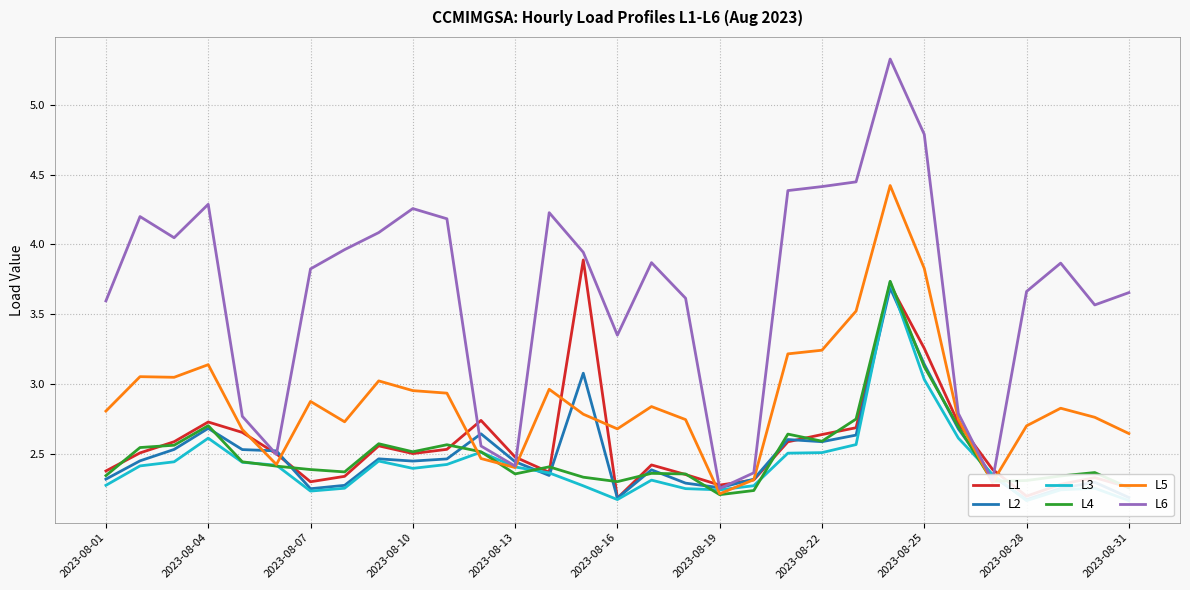

Rank the series by their maximum value, from highest to lowest.

L6, L5, L1, L4, L3, L2